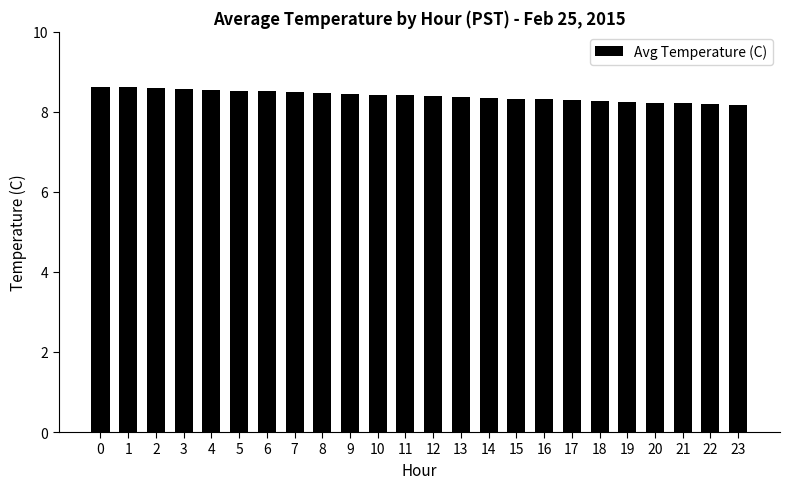

Approximately how many times larger is the value at 5 compared to 10?

1.0